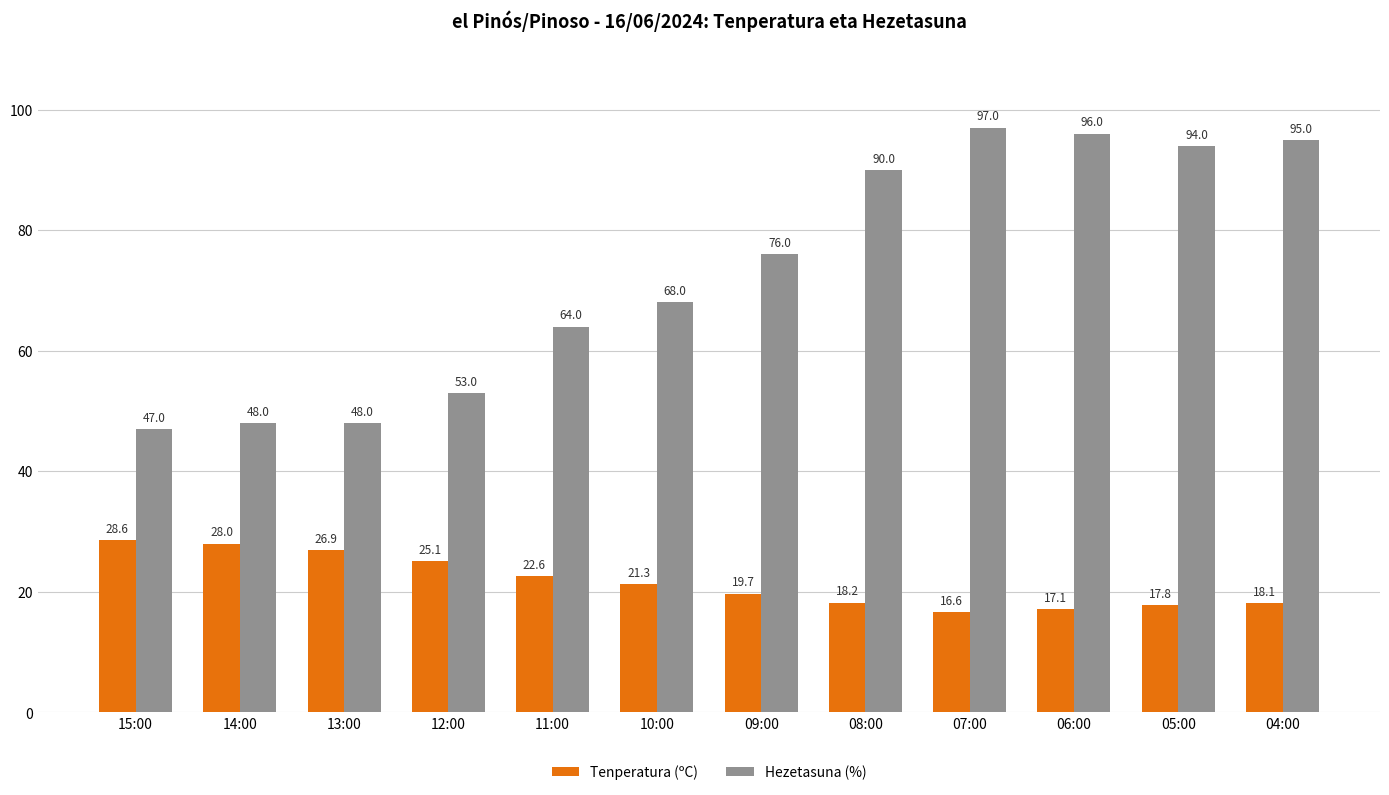

Which category has the highest value across all series?

07:00